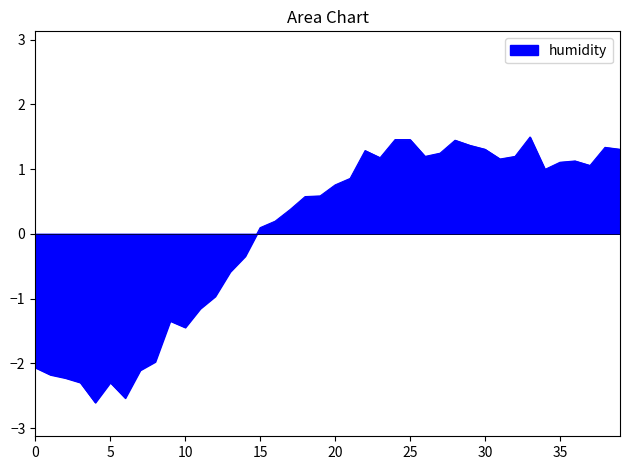

What is the maximum value shown in the chart?

1.5